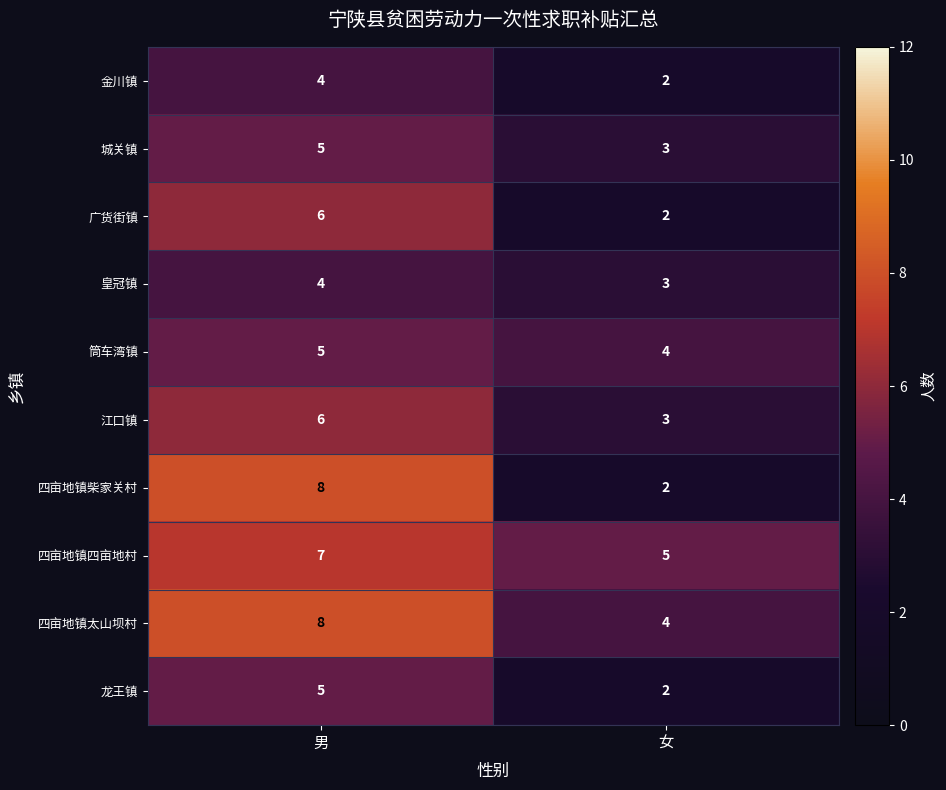

Reading left to right, what are all the values shown in this chart?

金川镇: 4	2
城关镇: 5	3
广货街镇: 6	2
皇冠镇: 4	3
筒车湾镇: 5	4
江口镇: 6	3
四亩地镇柴家关村: 8	2
四亩地镇四亩地村: 7	5
四亩地镇太山坝村: 8	4
龙王镇: 5	2